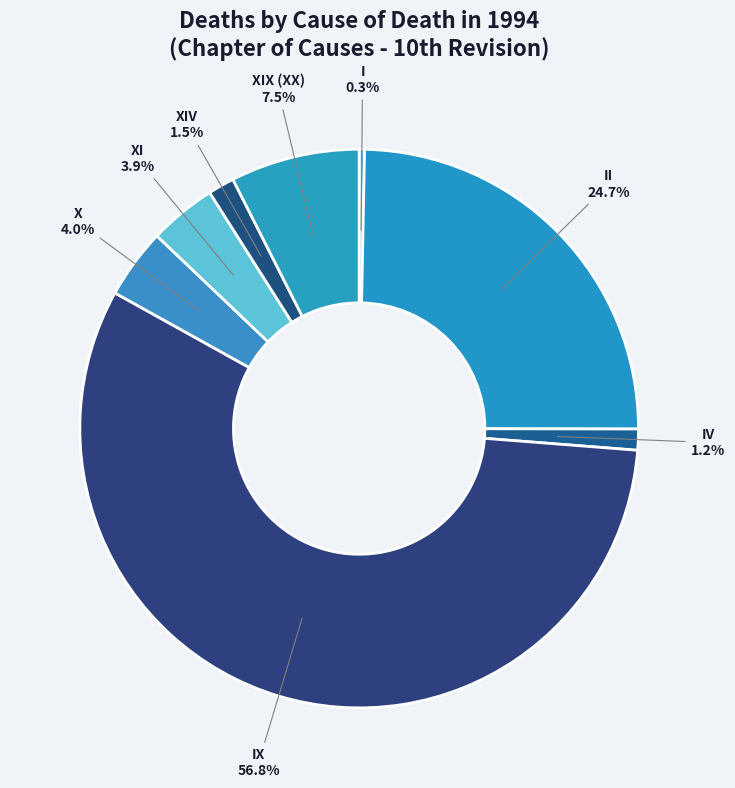

The IX slice represents 42% of the pie. True or false?

False